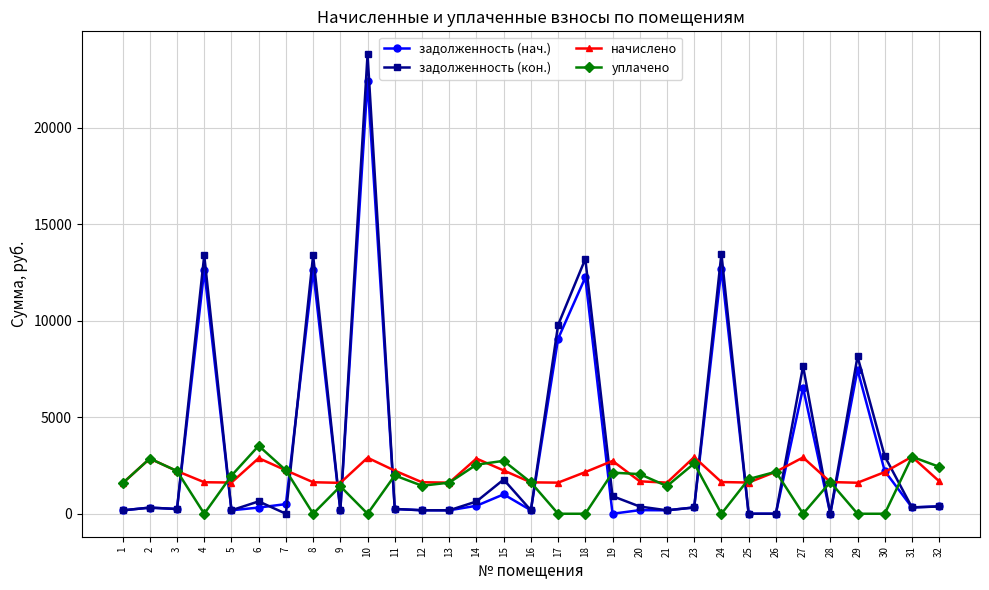

Is the value of задолженность (кон.) at 20 greater than the value of начислено at 3?

No